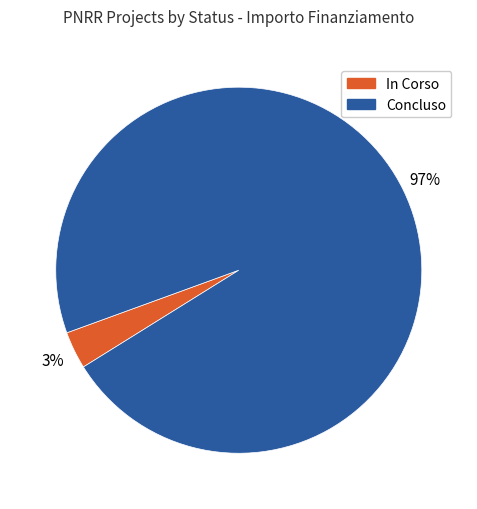

The In Corso slice represents 3% of the pie. True or false?

True